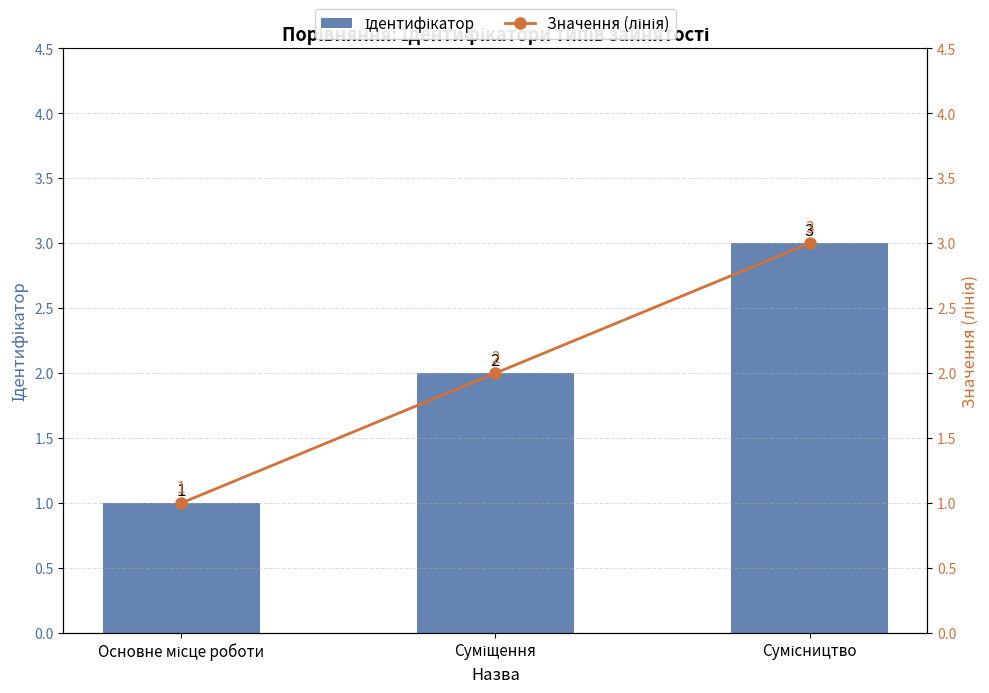

At which label is Ідентифікатор closest to 2?

Суміщення